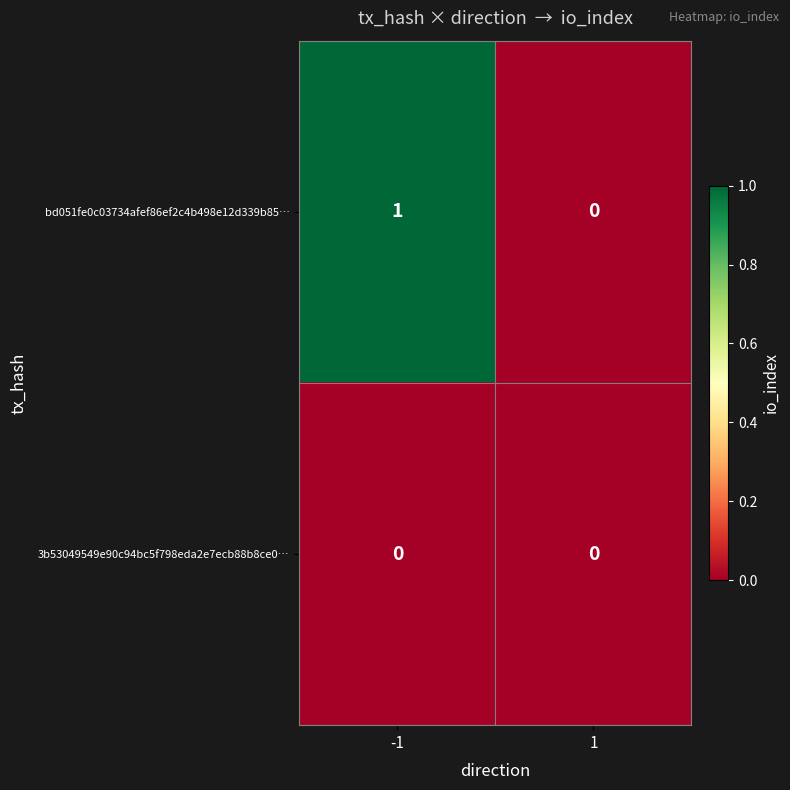

Which series has the largest total across all categories?

bd051fe0c03734afef86ef2c4b498e12d339b85…